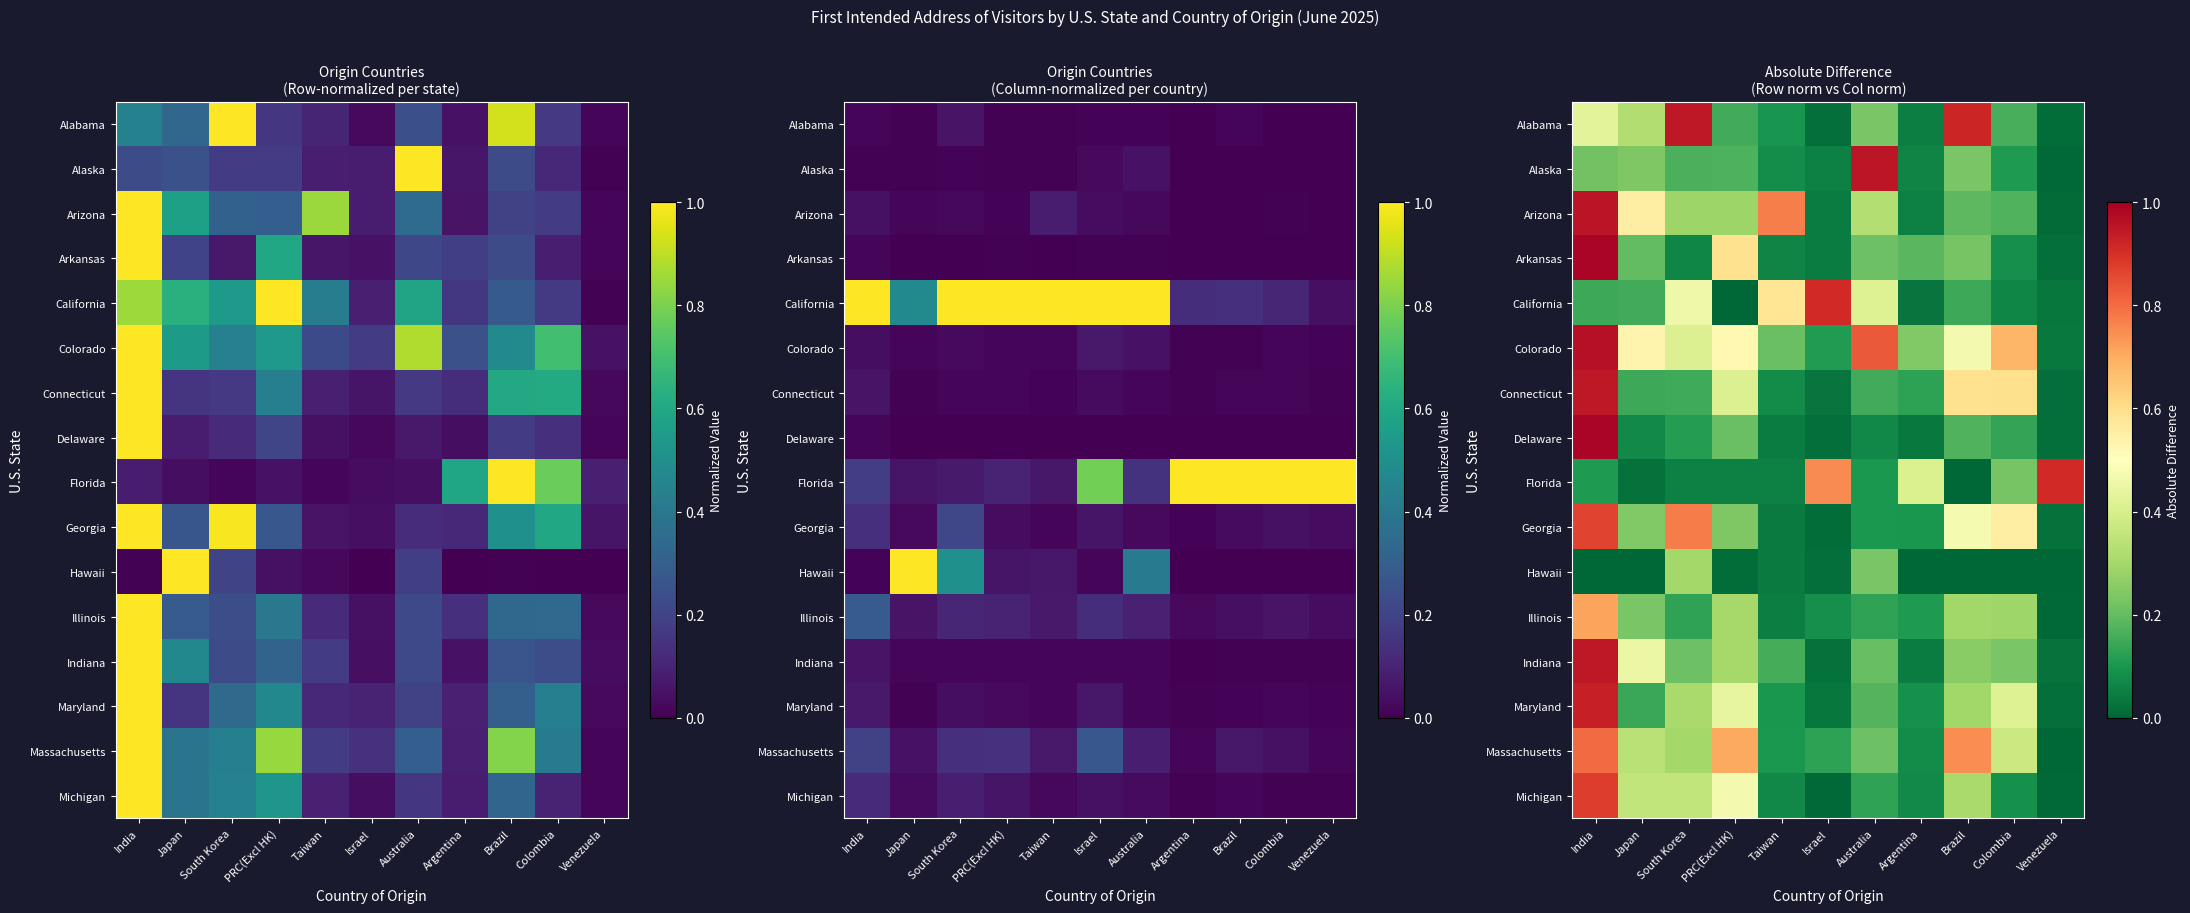

Rank the categories by Colorado value from highest to lowest.

India, Australia, Colombia, Japan, PRC(Excl HK), Brazil, South Korea, Argentina, Taiwan, Israel, Venezuela